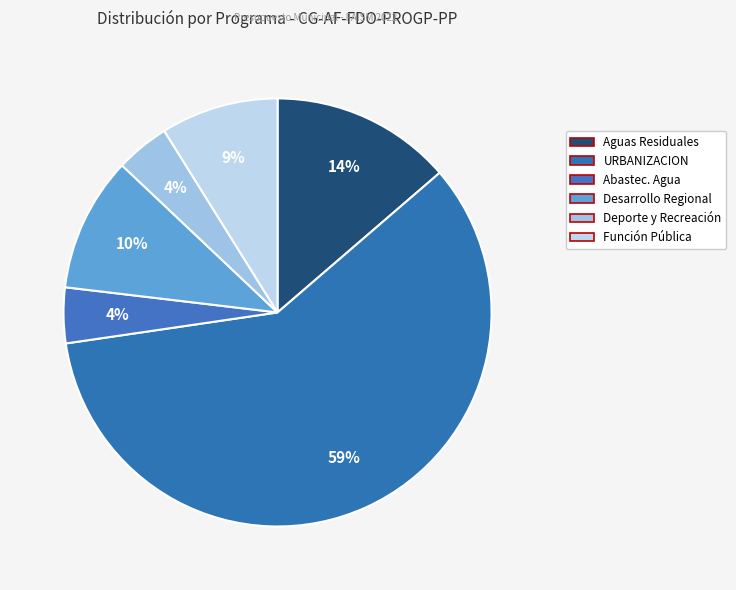

How many segments does this pie chart have?

6